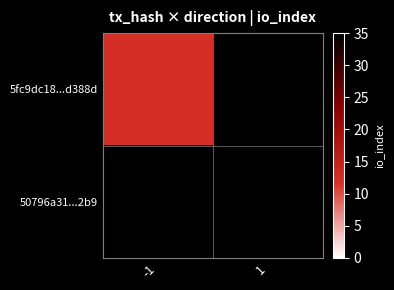

How many positive values does the 50796a31...2b9 series have?

1